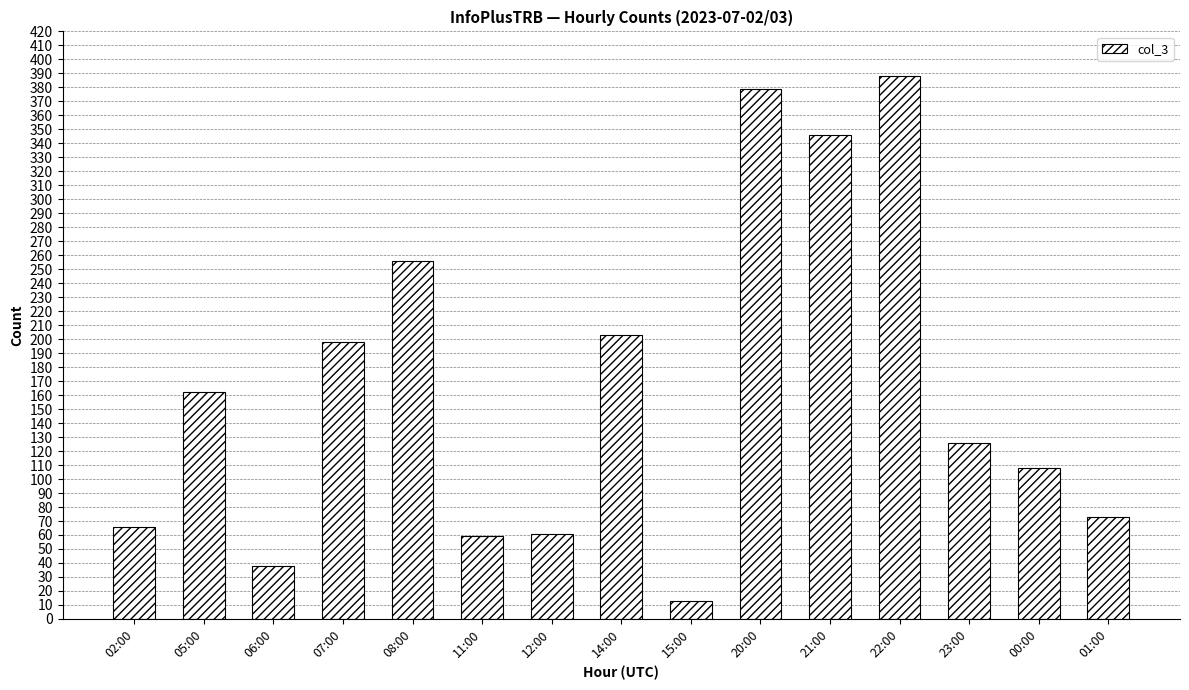

What is the sum of the values at 23:00 and 12:00?

187